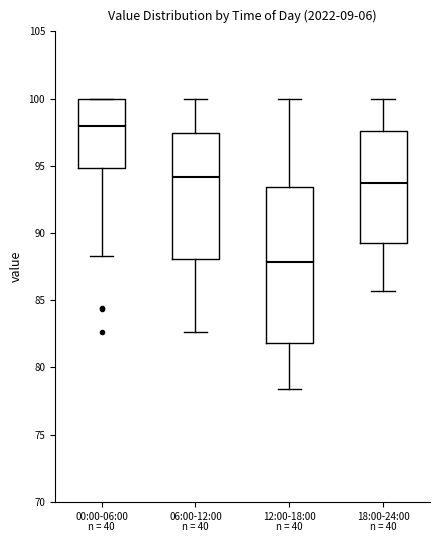

Which box's median line is the lowest?

12:00-18:00